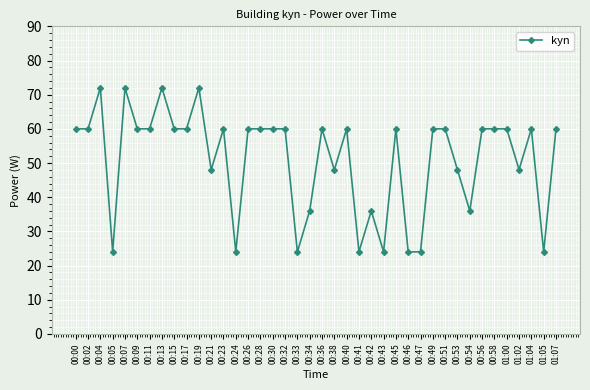

Is it true that the value at 00:11 is 60.0?

True